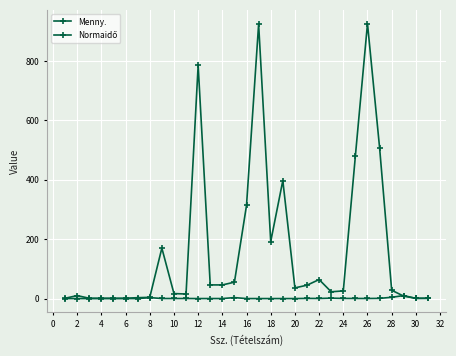

Reading right to left, transcribe all the data shown in this chart.

Menny.: 1.0	1.0	8.0	28.0	508.2	926.0	481.0	25.8	22.8	64.0	45.0	36.0	397.4	192.0	924.0	314.2	55.2	45.9	46.0	785.4	15.3	16.8	169.9	4.1	3.0	1.0	1.0	1.0	1.0	10.0	1.0
Normaidő: 0.8	0.5	10.1	4.3	0.6	0.2	0.3	0.5	1.3	0.3	0.5	0.0	0.0	0.0	0.0	0.0	3.2	0.1	0.1	0.0	0.2	0.2	0.2	3.2	0.0	0.0	0.0	0.0	0.0	0.0	0.0